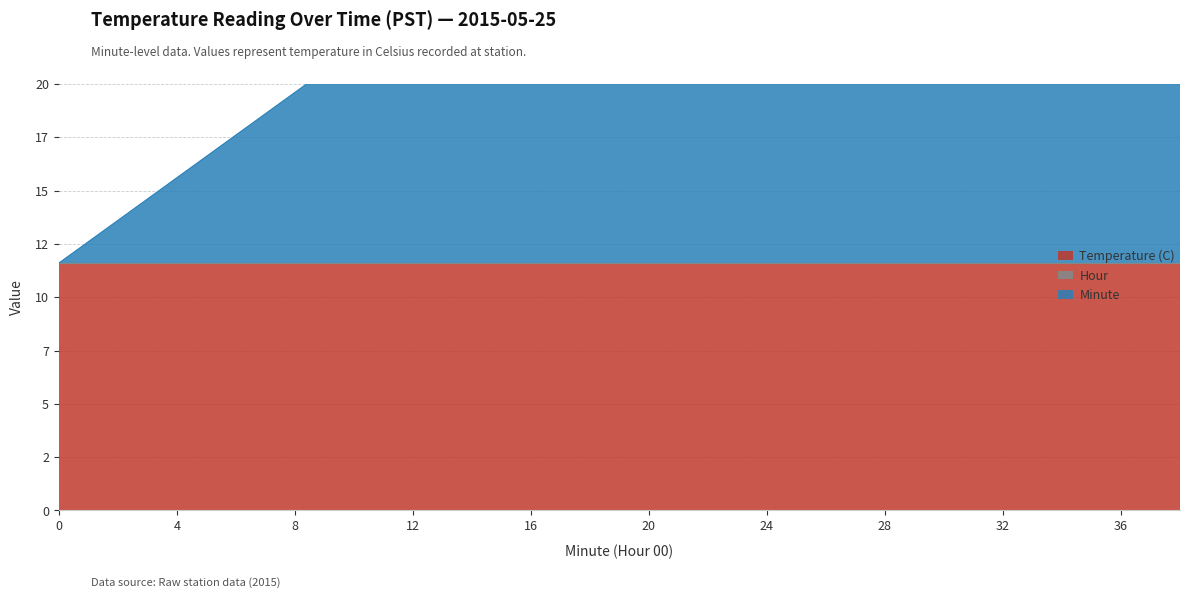

Read the Minute value at 34.

34.0